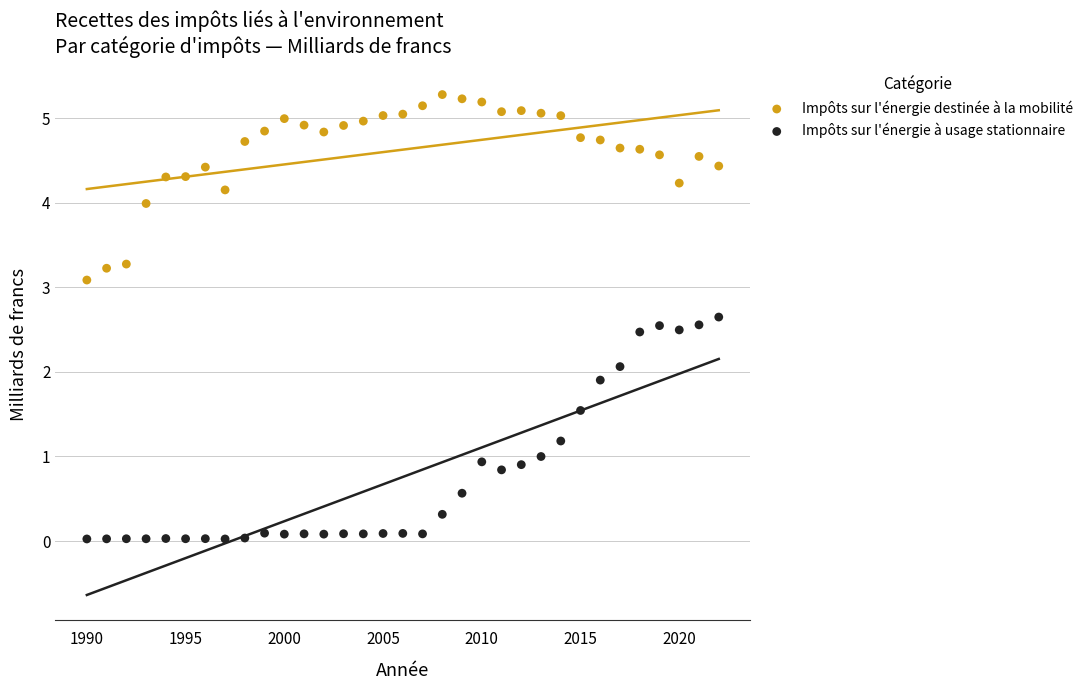

Across all data points, what is the range of Y values (max minus min)?

5.3